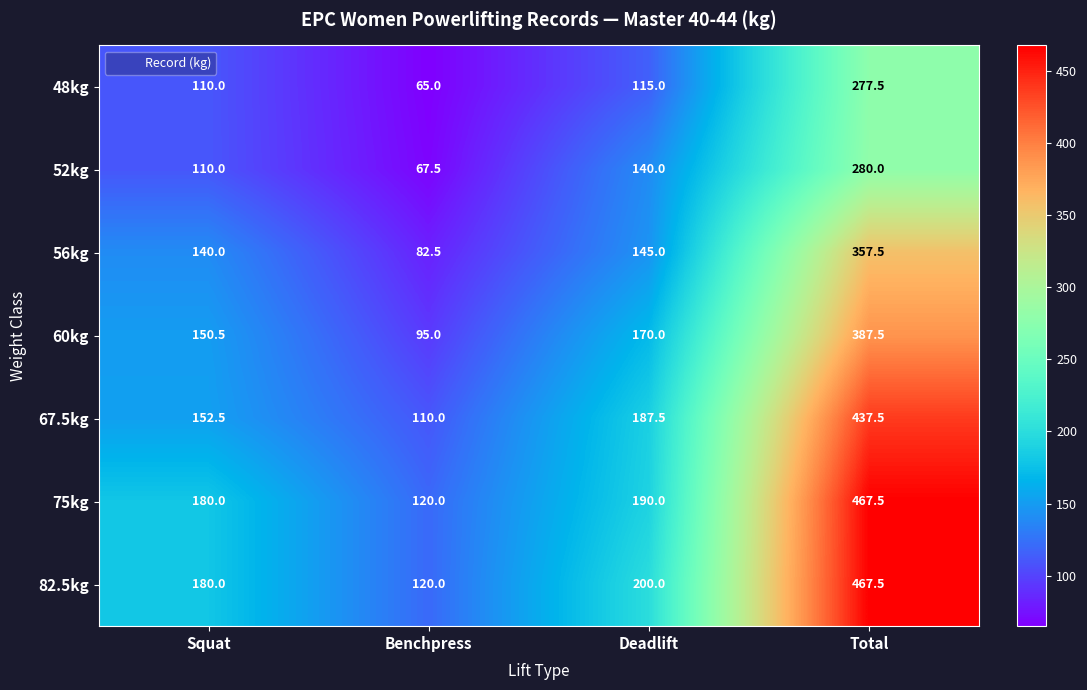

Which category has the lowest value across all series?

Benchpress